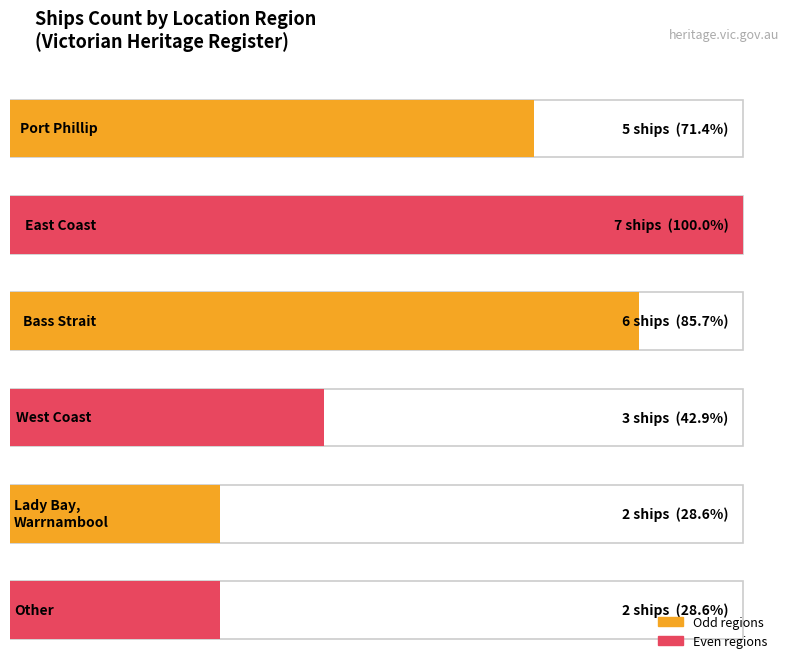

Rank the categories by value from highest to lowest.

East Coast, Bass Strait, Port Phillip, West Coast, Lady Bay, Warrnambool, Other